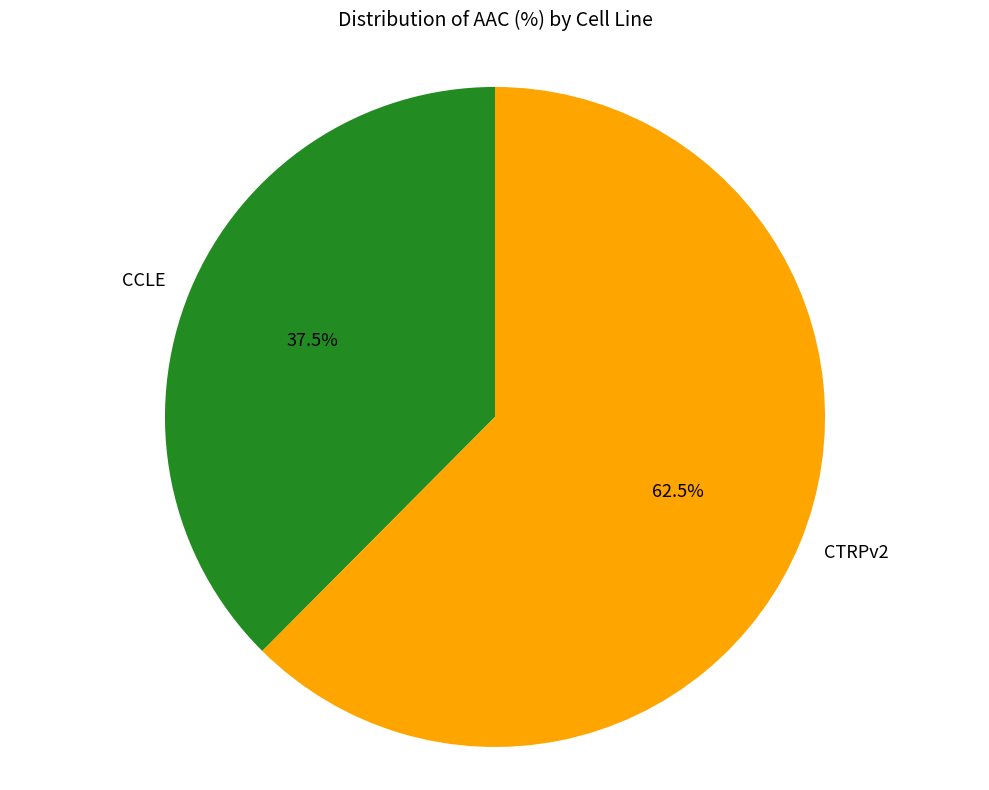

Between CTRPv2 and CCLE, which is larger?

CTRPv2